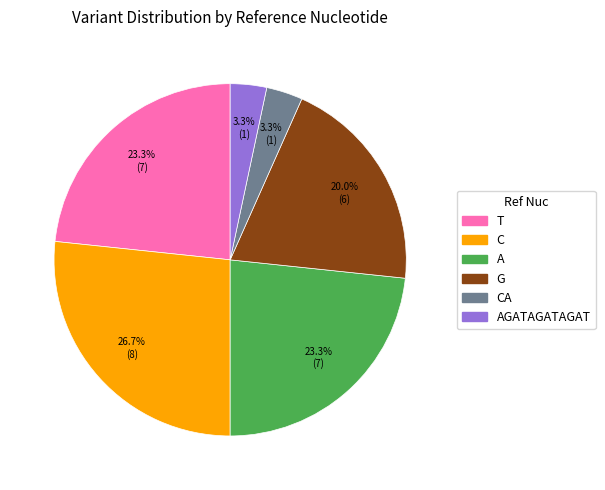

Does any single category account for the majority?

No